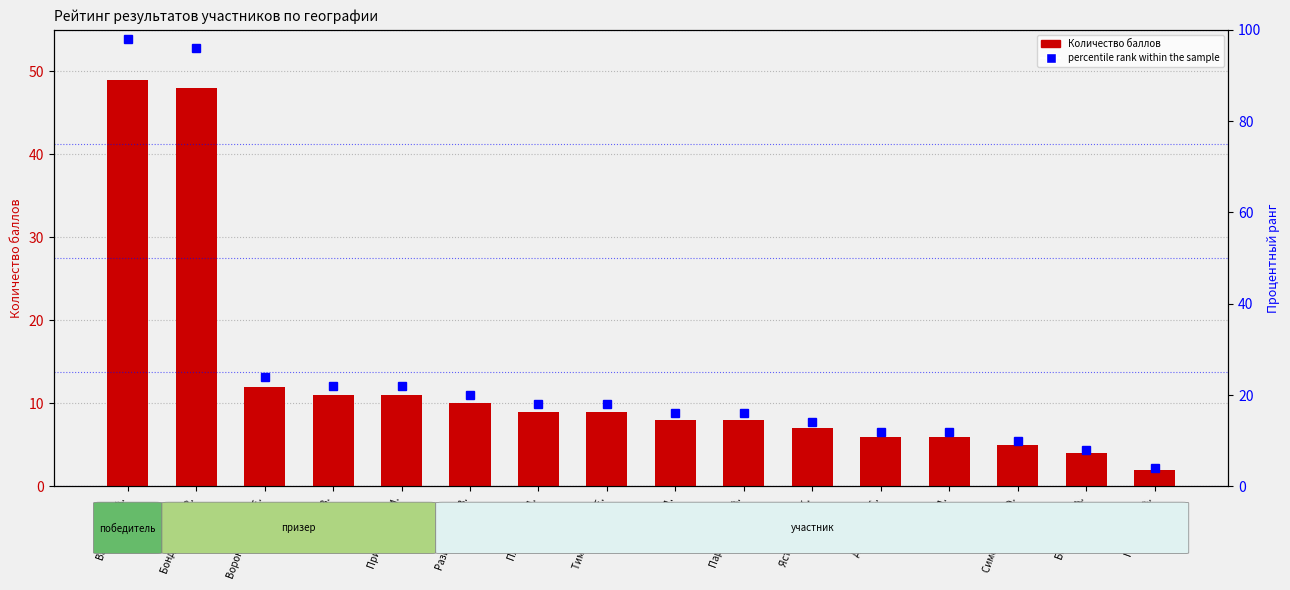

How many values in the percentile rank within the sample series exceed 18?

6